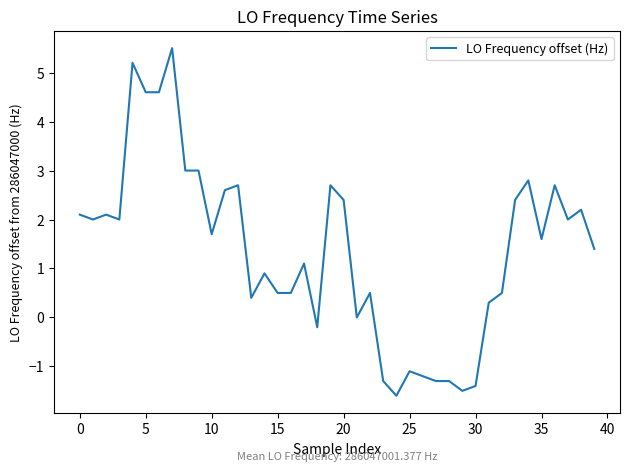

What is the greatest value displayed?

5.5